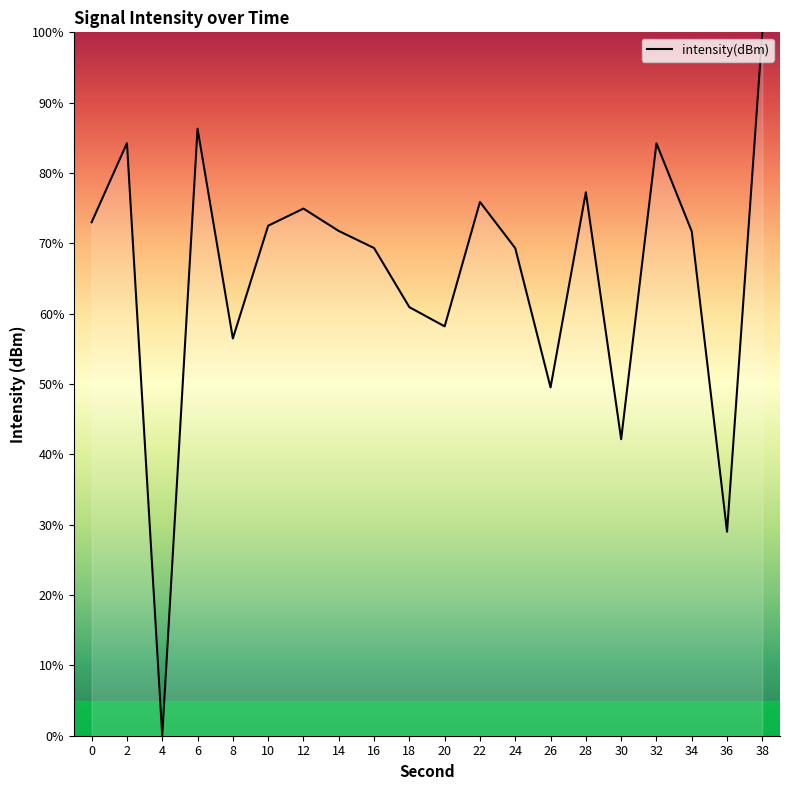

At which category does the data reach its first local valley?

4